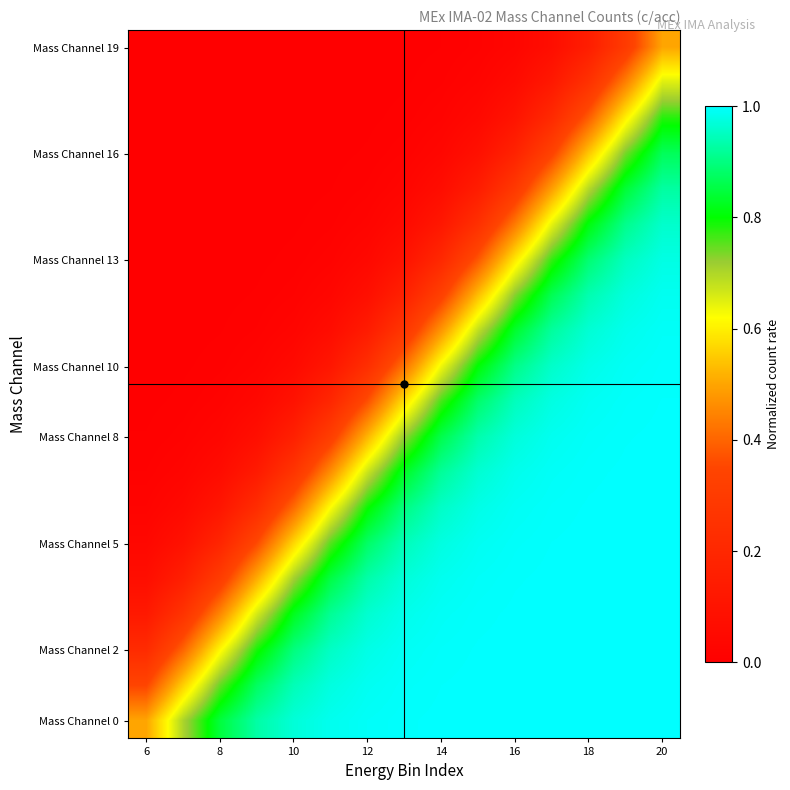

How many categories are shown in the chart?

15